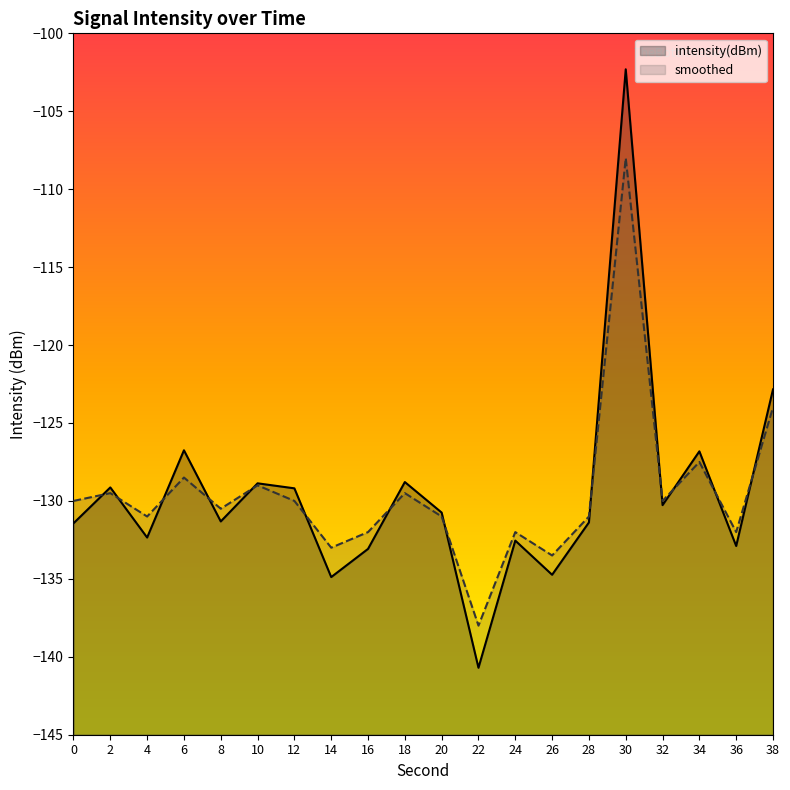

What is the total value across all series at 32?

-260.3